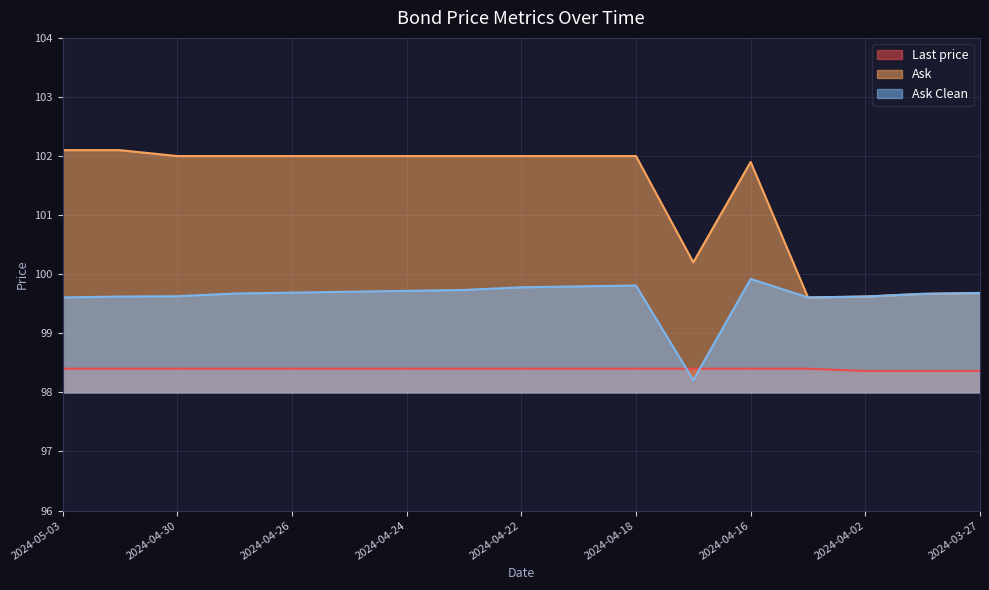

What is the difference between the highest and lowest values at 2024-04-24?

3.6